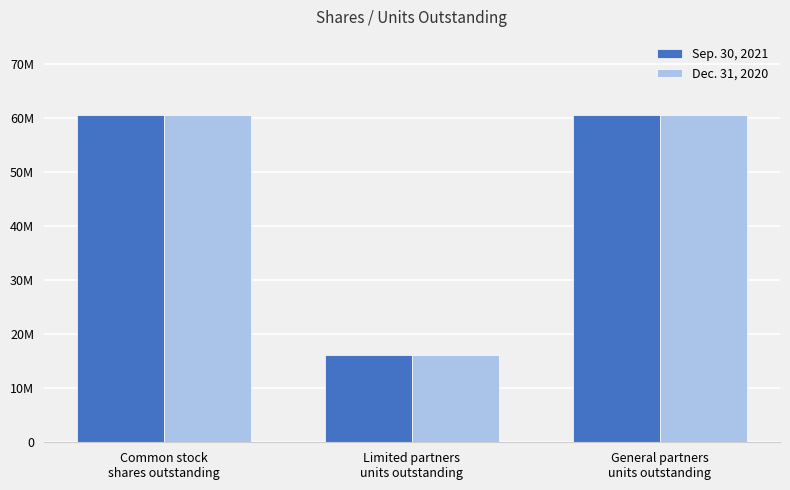

What is the total value across all series at Limited partners
units outstanding?

32363074